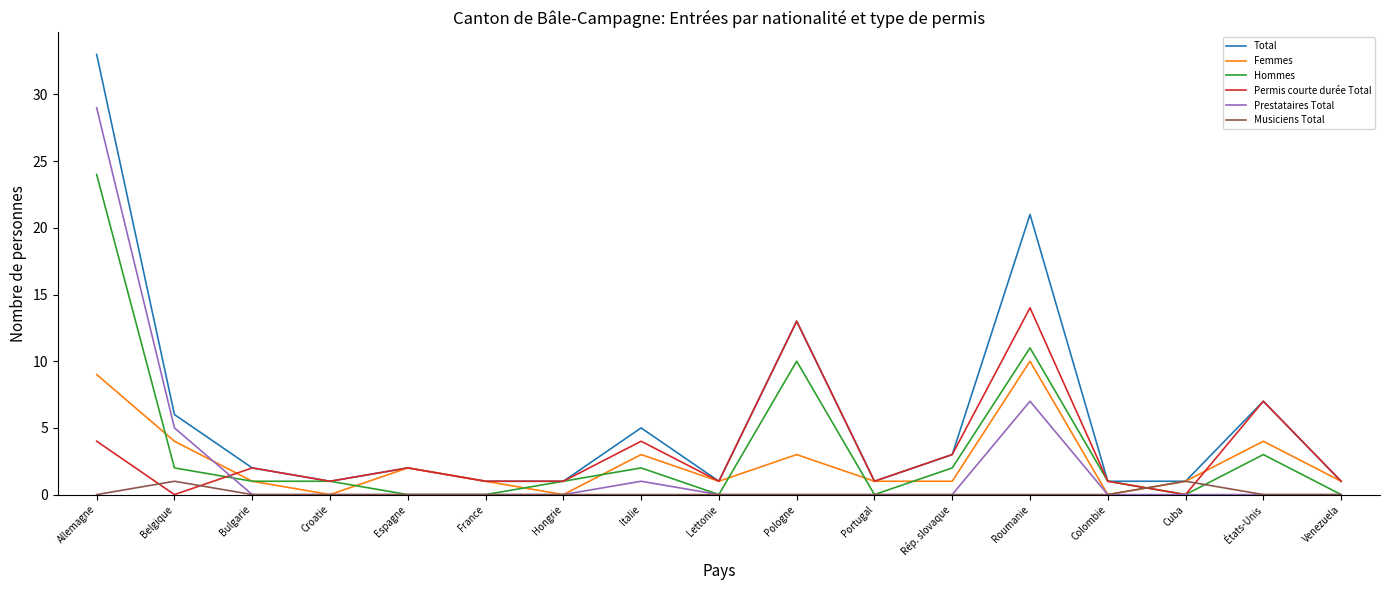

At how many categories does at least one series exceed 26?

1